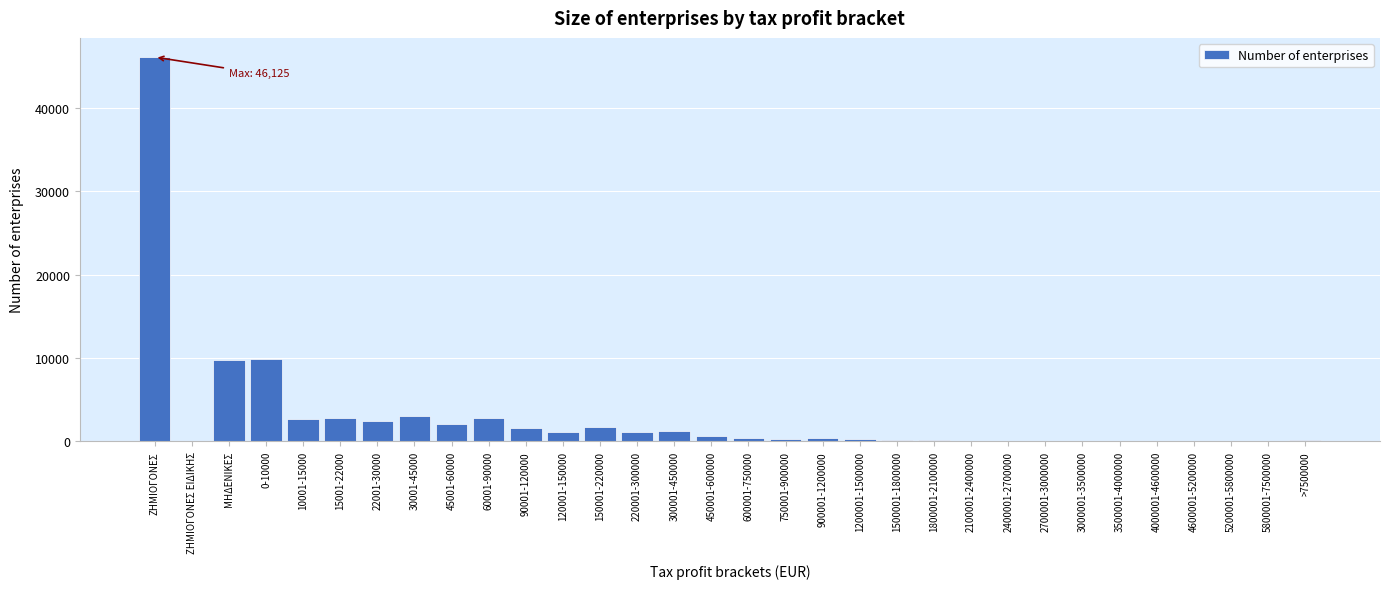

What is the change in value from 0-10000 to 150001-220000?

-8220